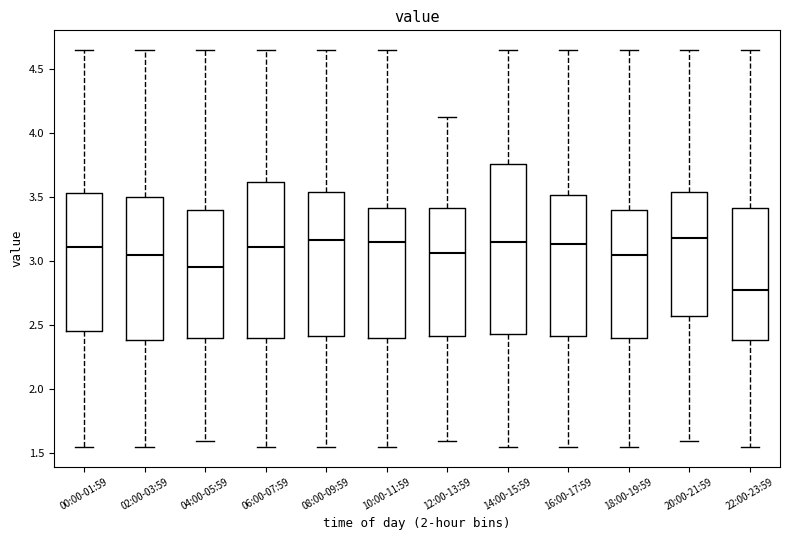

Which box's median line is the lowest?

22:00-23:59